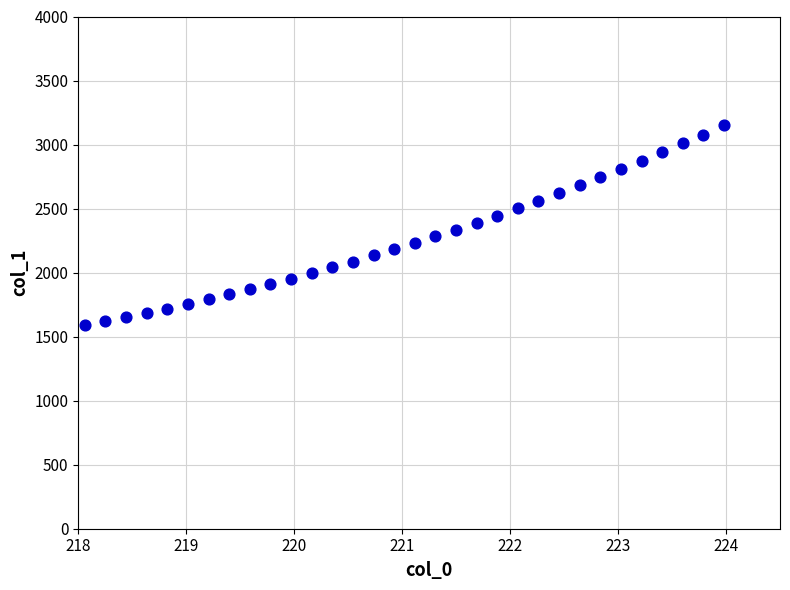

What is the range of X values (max minus min)?

5.9